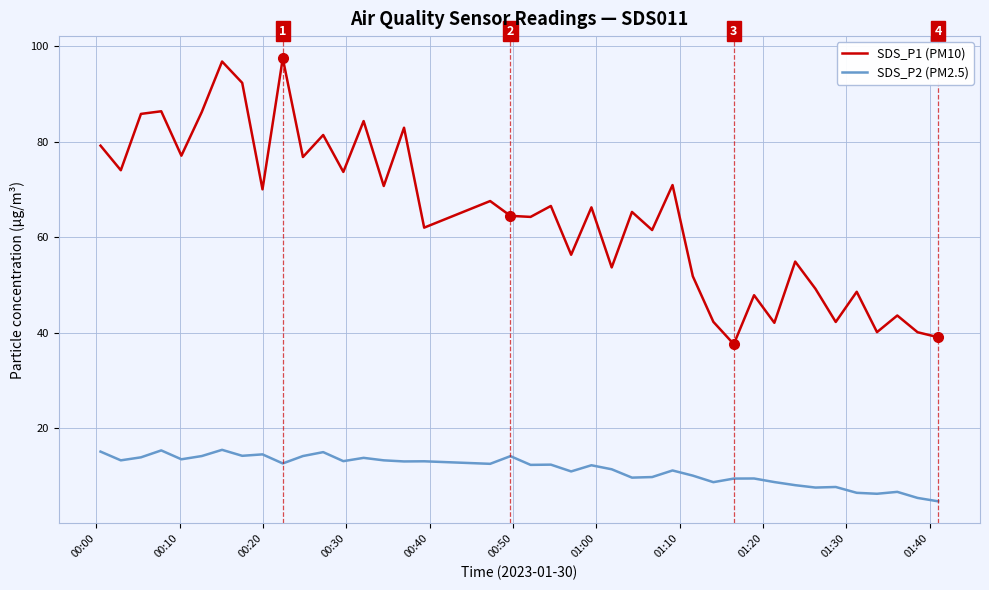

Rank the series by their average value, from highest to lowest.

SDS_P1 (PM10), SDS_P2 (PM2.5)